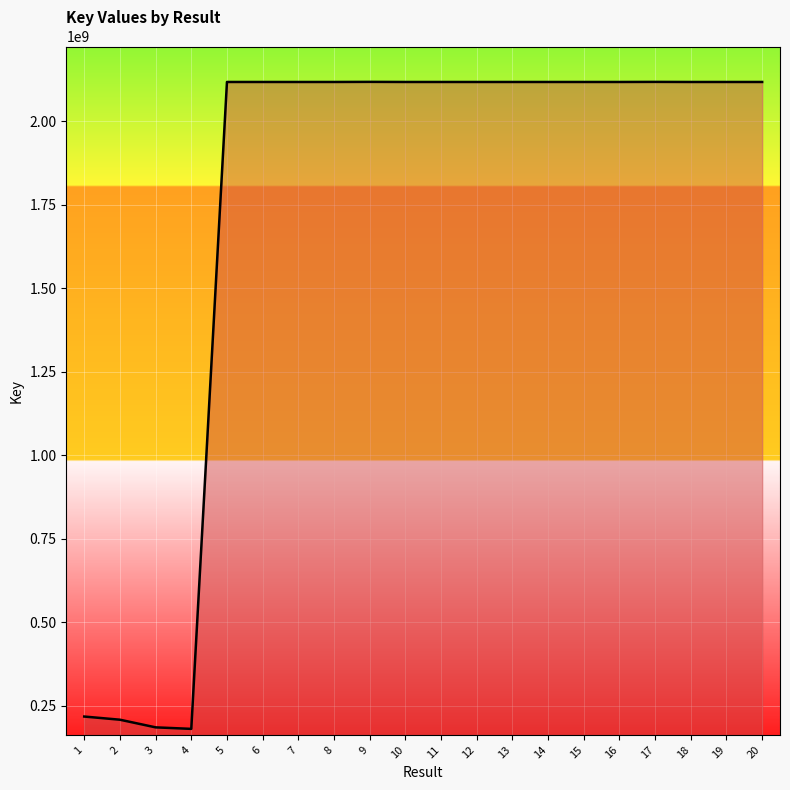

What is the difference between the values at 13 and 18?

17466